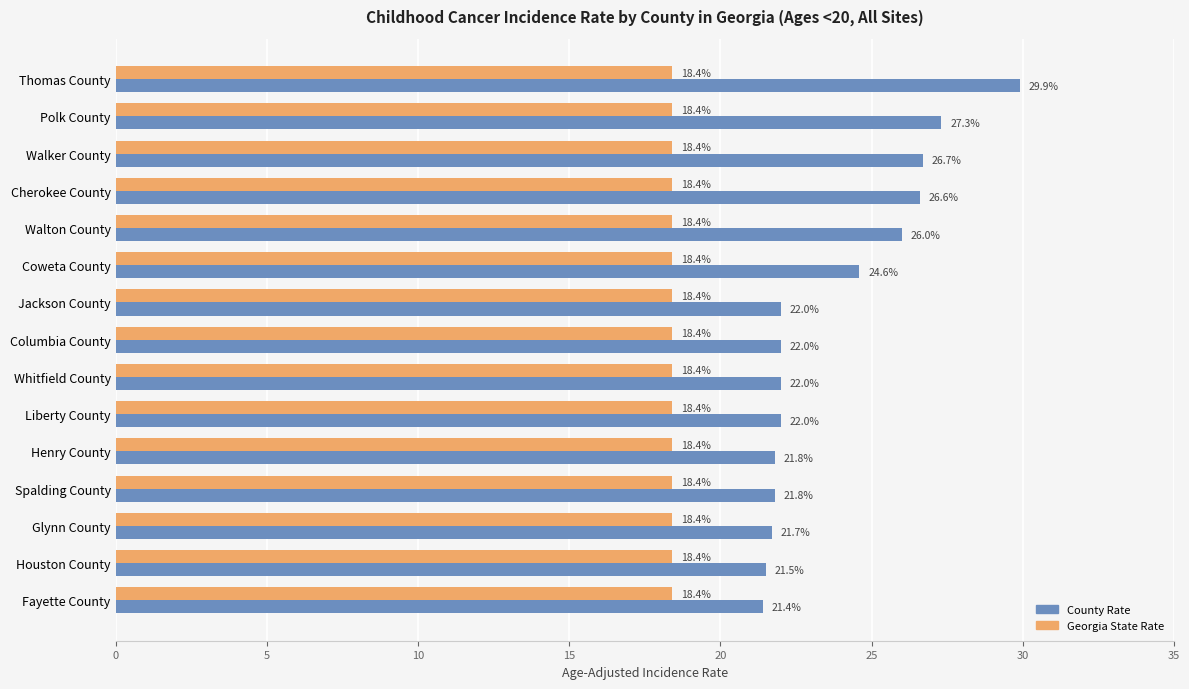

Where is County Rate nearest to the value 25?

Coweta County